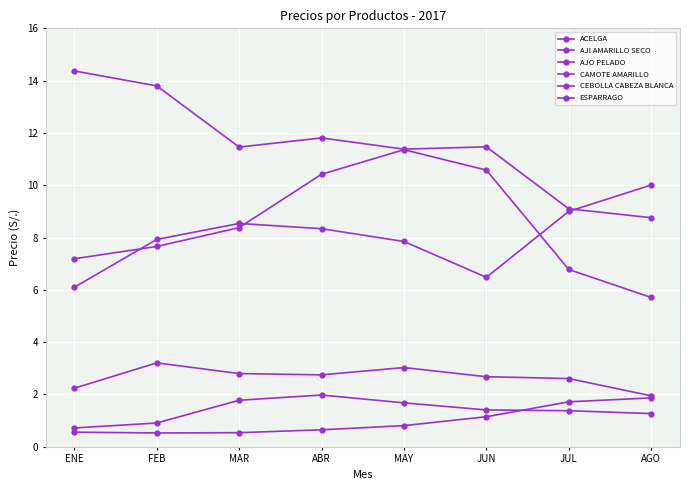

Which has a higher value, FEB or ENE?

FEB